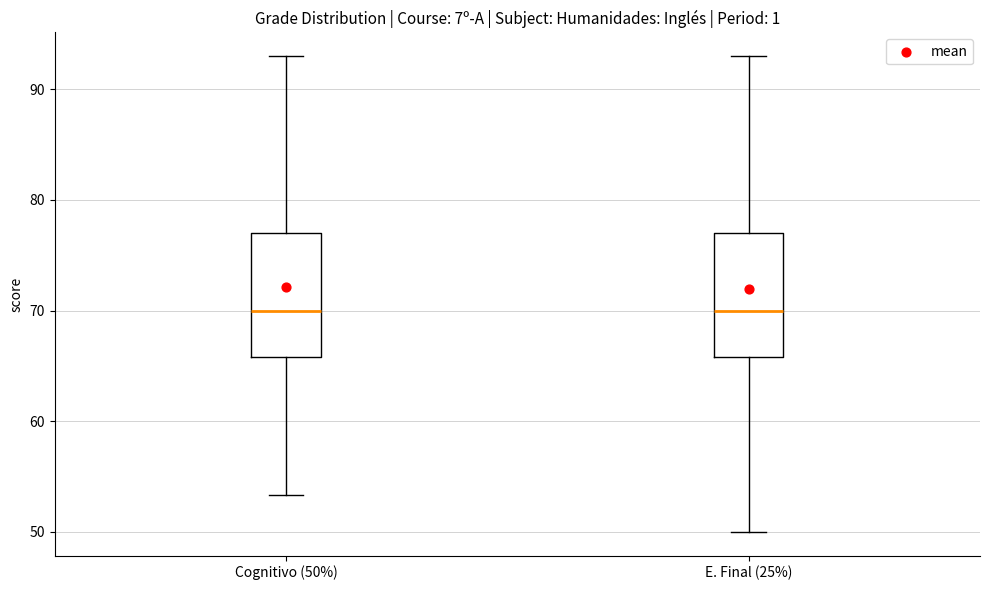

Reading left to right, read every box against the y-axis: the position of its median line, the range the box covers, and the ends of its whiskers. The values are not printed on the chart, so give them approximately, as read against the axis.

Cognitivo (50%): median 70, box 66 to 77, whiskers 53 to 93
E. Final (25%): median 70, box 66 to 77, whiskers 50 to 93